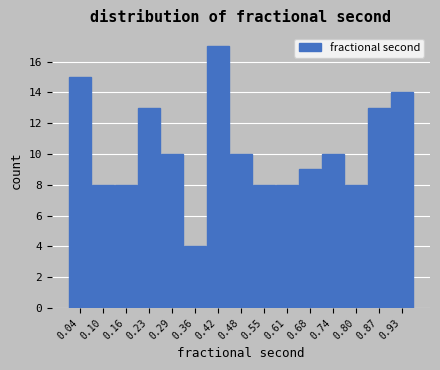

Reading left to right, transcribe this chart: for each bar, give the range it covers on the x-axis and its height. Neither the bar edges nor the heights are printed on the chart, so give them approximately, as read against the axes.

0.00 to 0.07: 15
0.07 to 0.13: 8
0.13 to 0.20: 8
0.20 to 0.26: 13
0.26 to 0.32: 10
0.32 to 0.39: 4
0.39 to 0.45: 17
0.45 to 0.52: 10
0.52 to 0.58: 8
0.58 to 0.64: 8
0.64 to 0.71: 9
0.71 to 0.77: 10
0.77 to 0.83: 8
0.83 to 0.90: 13
0.90 to 0.96: 14